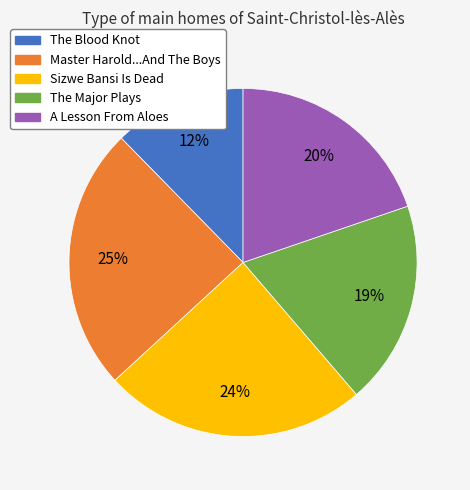

To the nearest percent, what percentage of the pie is Master Harold...And The Boys?

25%